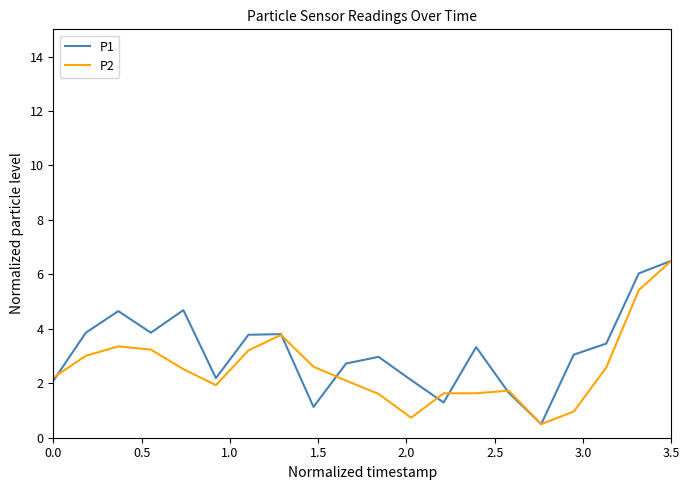

What is the minimum value for P2?

0.5